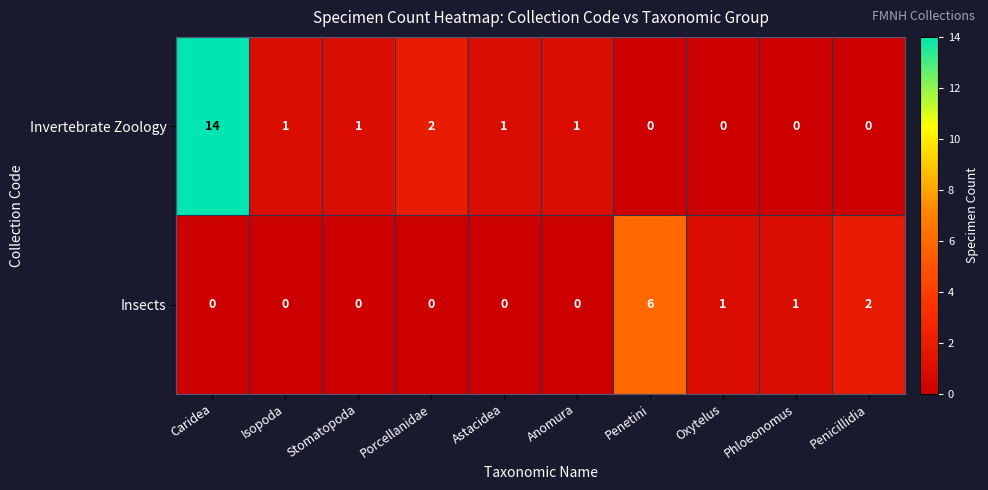

Which series has the largest total across all categories?

Invertebrate Zoology